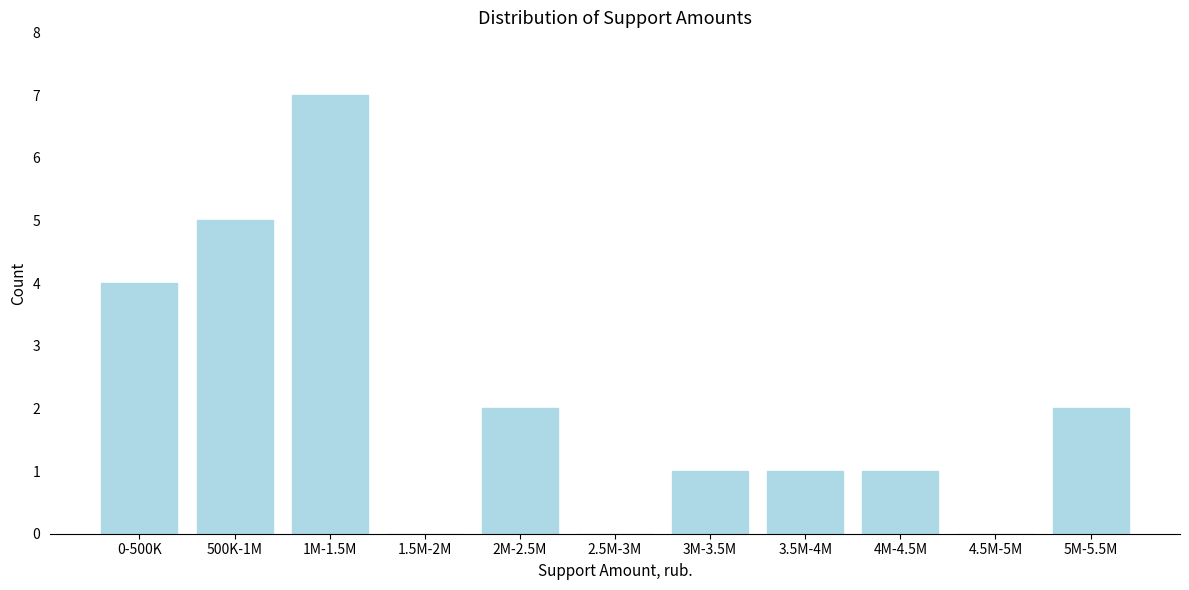

Reading left to right, list all the values displayed in this chart.

0-500K=4	500K-1M=5	1M-1.5M=7	1.5M-2M=0	2M-2.5M=2	2.5M-3M=0	3M-3.5M=1	3.5M-4M=1	4M-4.5M=1	4.5M-5M=0	5M-5.5M=2